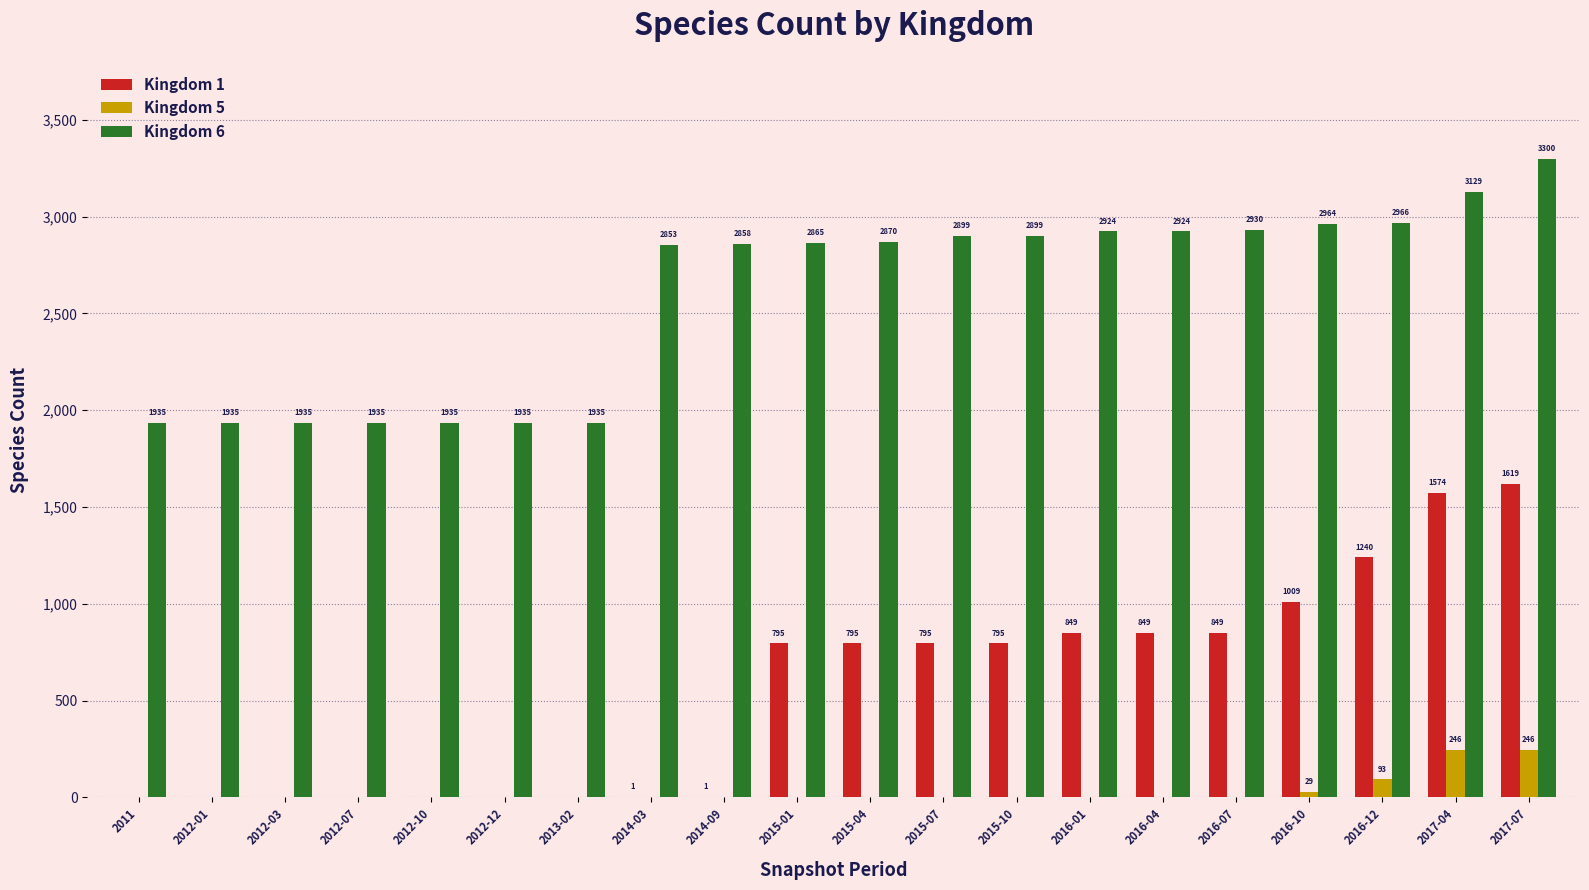

What value does the Kingdom 6 series have at 2016-12, to the nearest 100?

3000